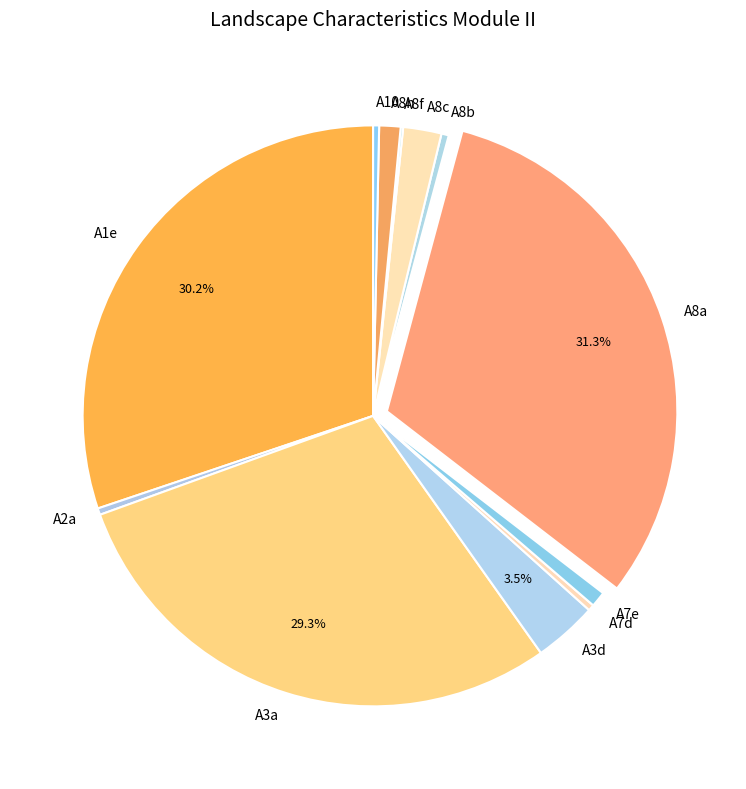

Combined, do A8c and A1e account for over 50%?

No